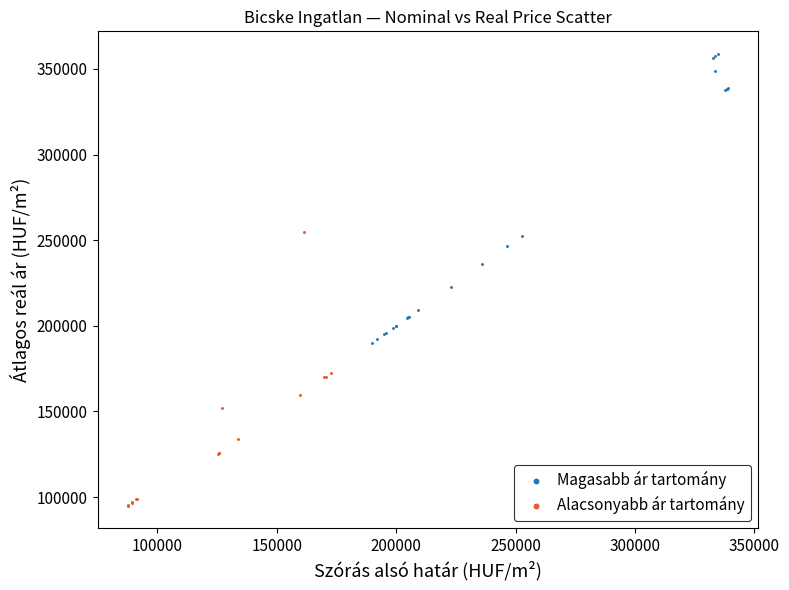

Which series reaches the minimum Y coordinate?

Alacsonyabb ár tartomány